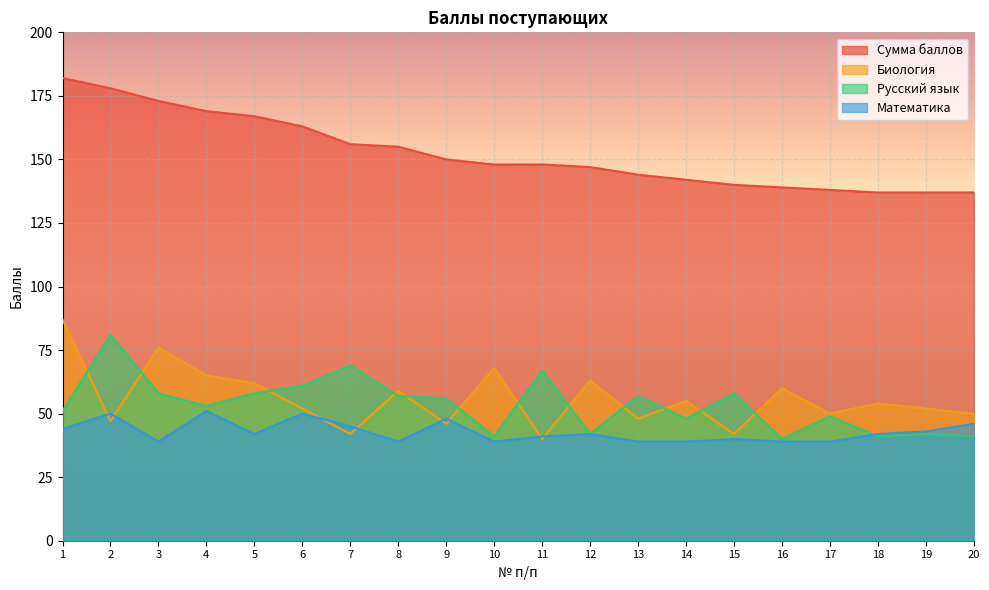

What is the lowest value of the Сумма баллов series?

137